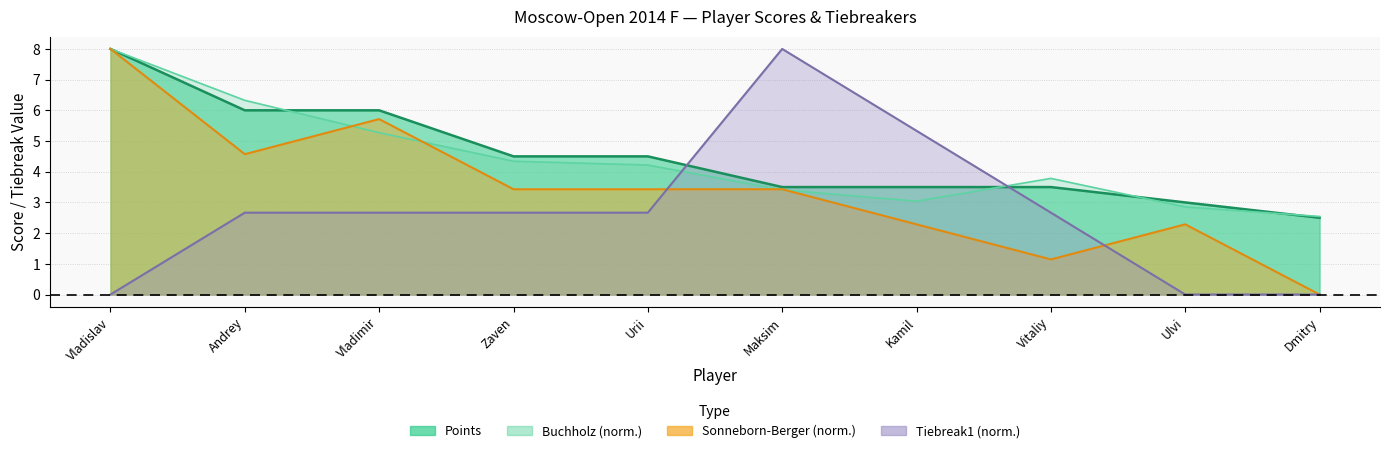

At which category is the sum across all series the highest?

Vladislav